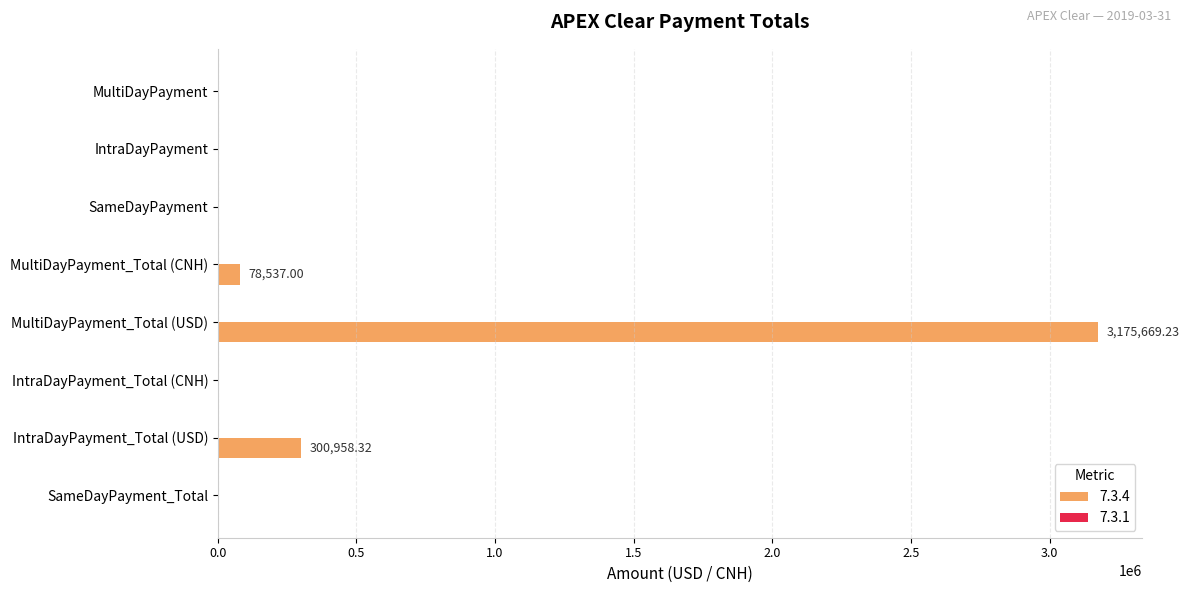

What is the greatest value displayed?

3175669.2